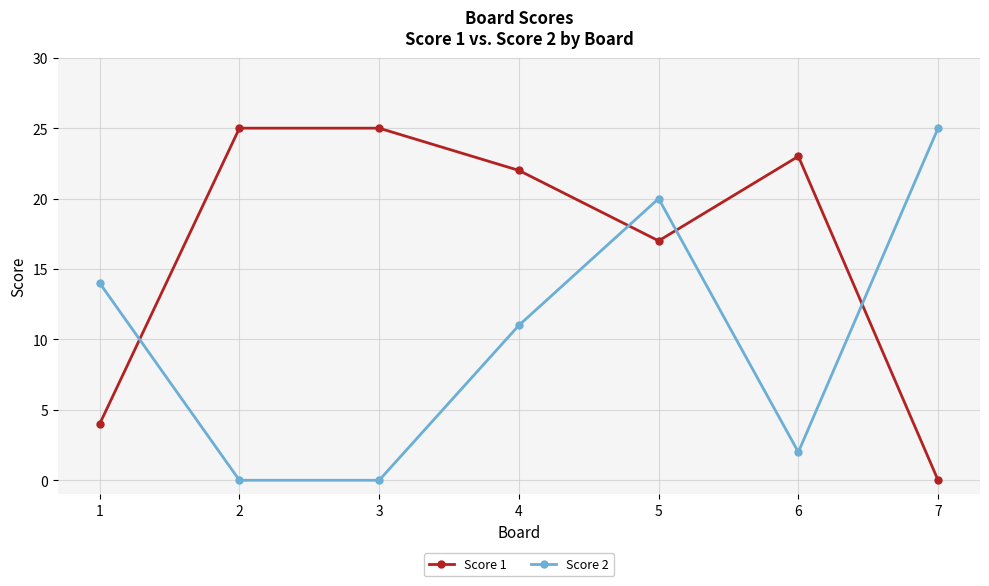

Reading left to right, list all the values displayed in this chart.

Score 1: 1=4	2=25	3=25	4=22	5=17	6=23	7=0
Score 2: 1=14	2=0	3=0	4=11	5=20	6=2	7=25